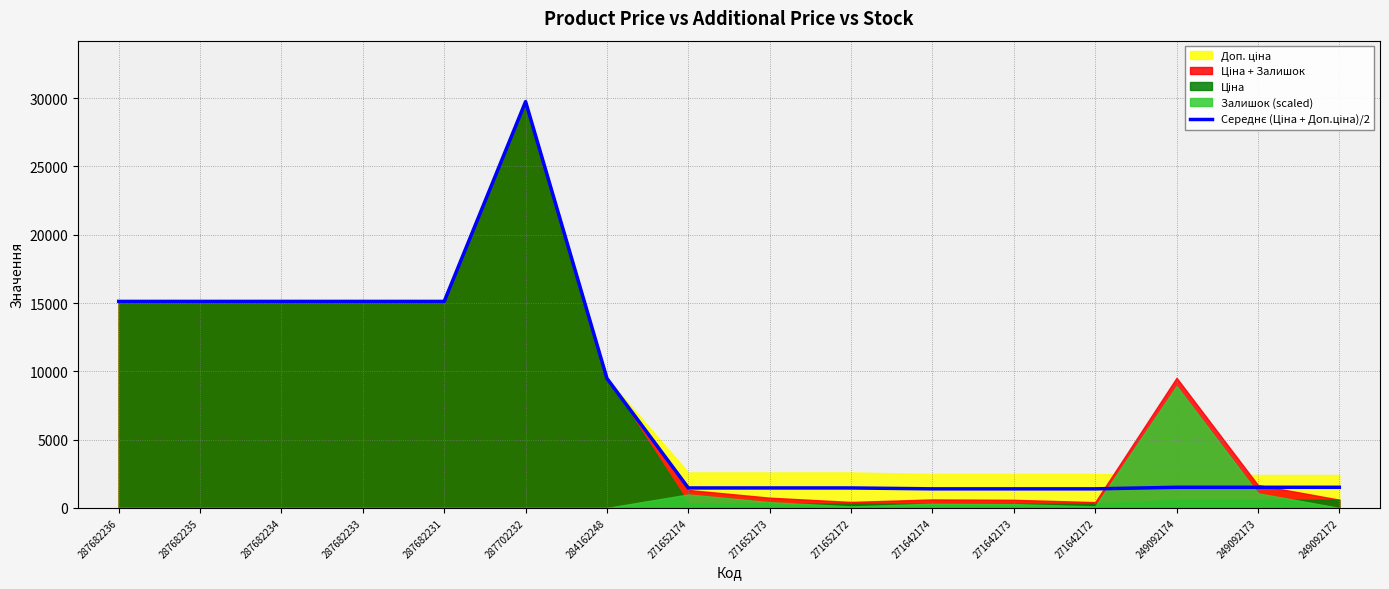

Does the chart display data point markers on the line(s)?

No